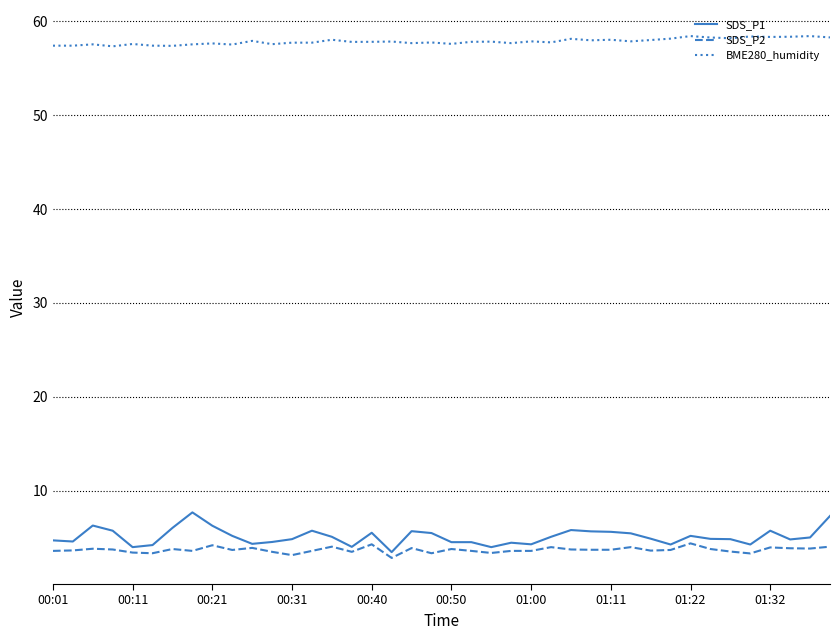

What is the average value of the SDS_P1 series?

5.1